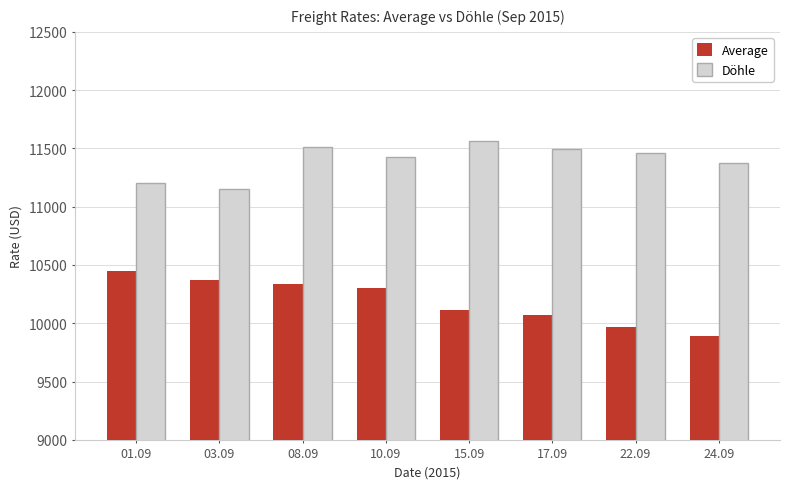

At how many categories does at least one series exceed 11412?

5